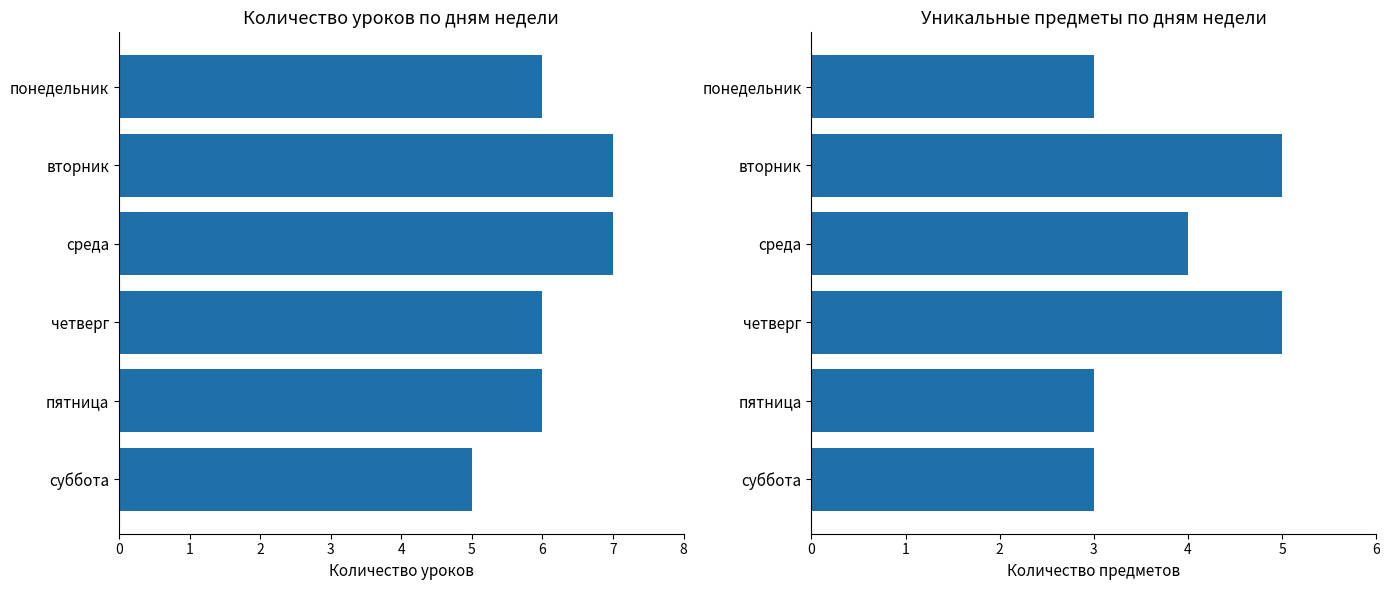

What are all the series names shown in the legend?

Количество уроков, Уникальные предметы